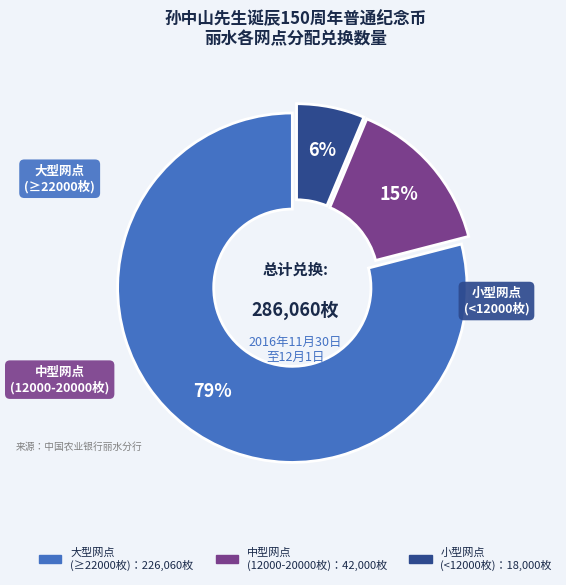

To the nearest percent, what is the difference between the largest and smallest slice percentages?

73%